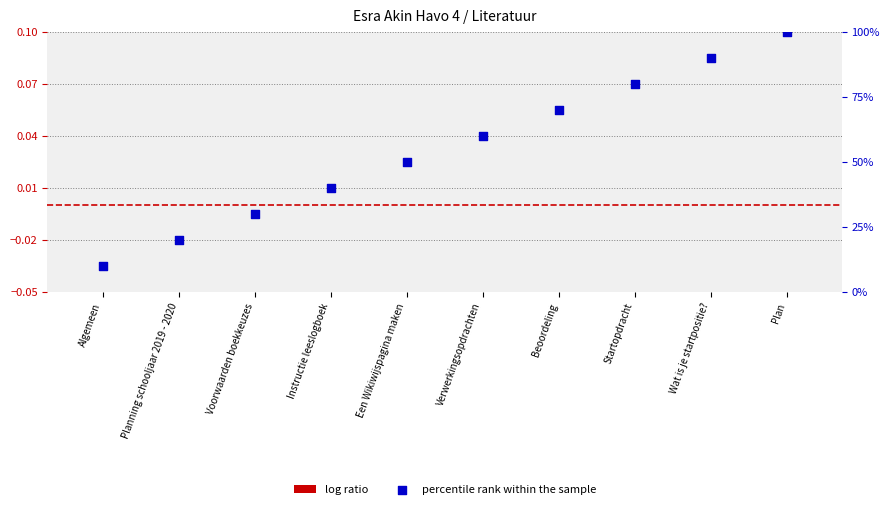

Which series has the largest total across all categories?

percentile rank within the sample